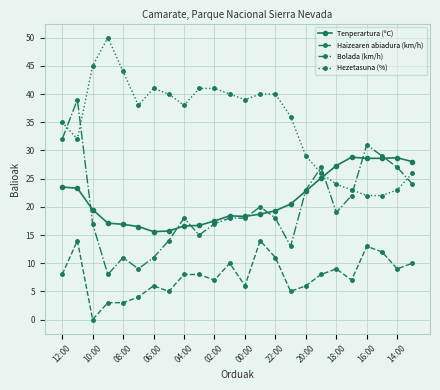

What is the highest value of the Bolada (km/h) series?

39.0